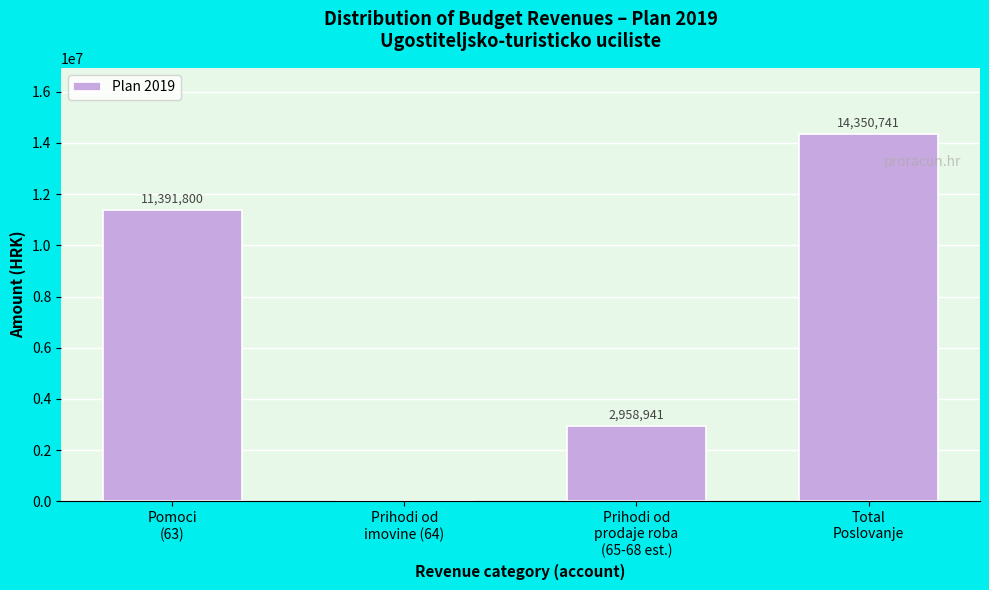

What is the greatest value displayed?

14350741